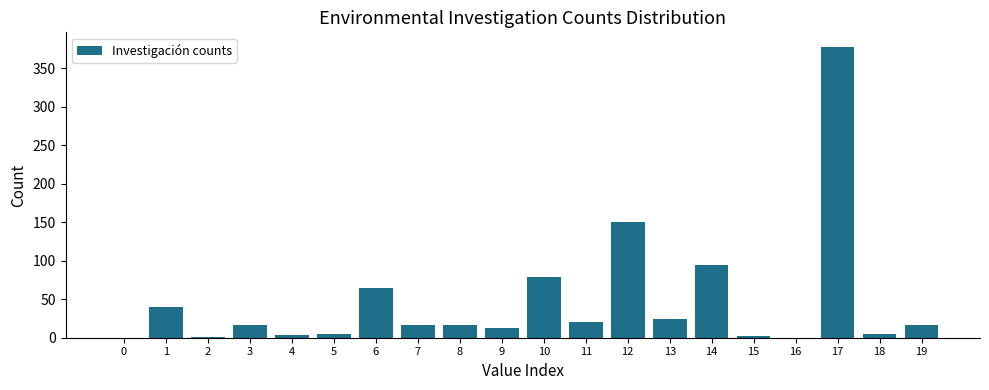

Which category has the highest value across all series?

17